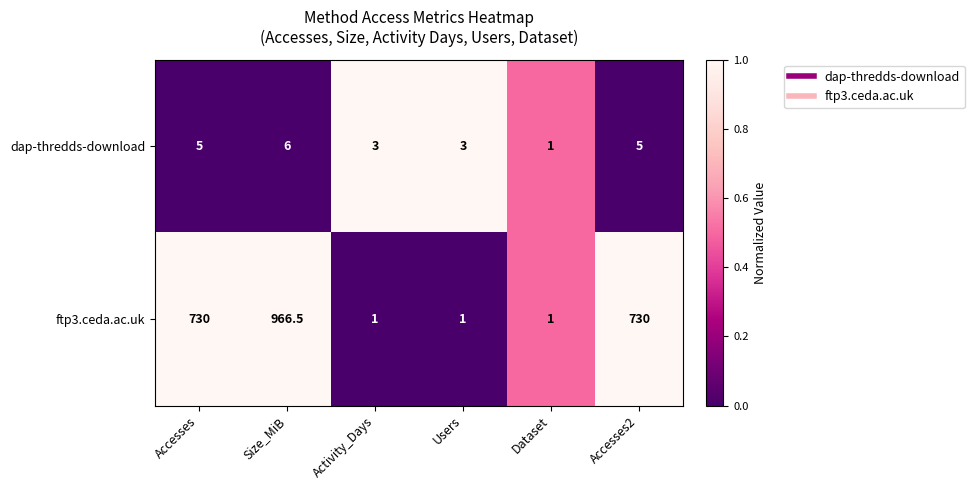

What is the smallest value displayed?

1.0